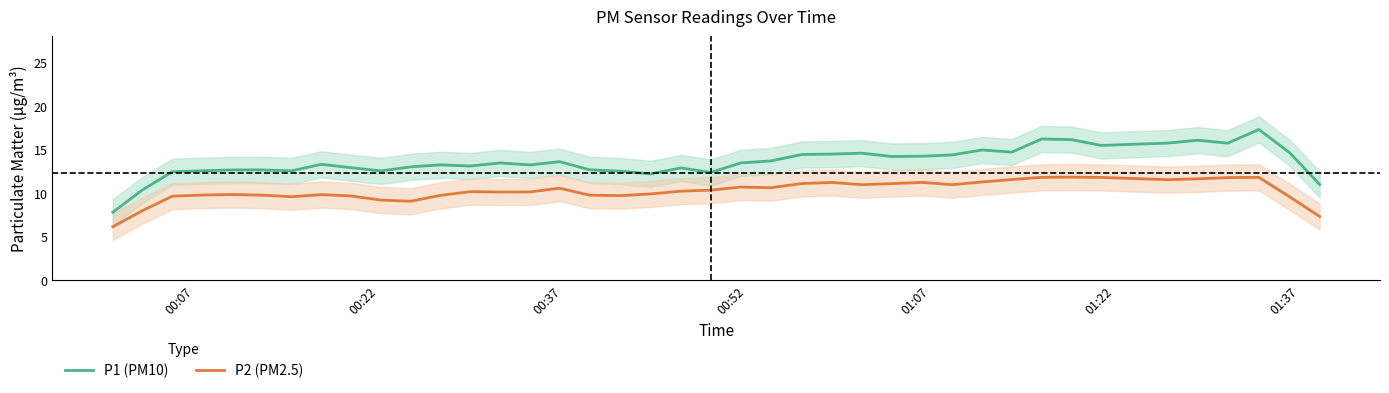

True or false: P2 (PM2.5) and P1 (PM10) cross at least once.

False